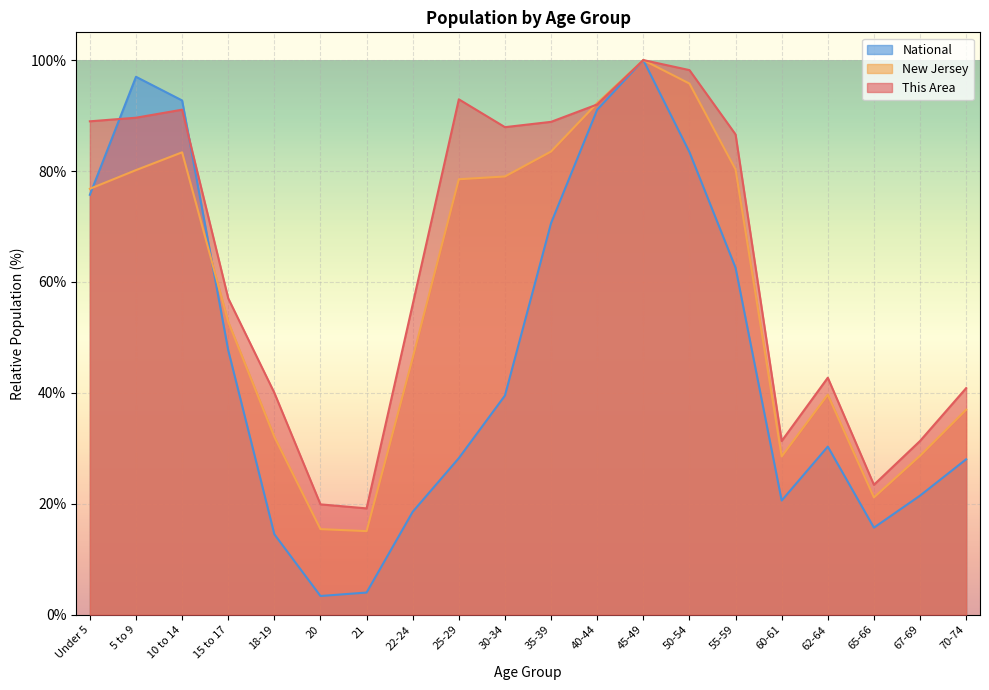

Between which two adjacent categories do This Area and New Jersey first intersect?

35-39 and 40-44